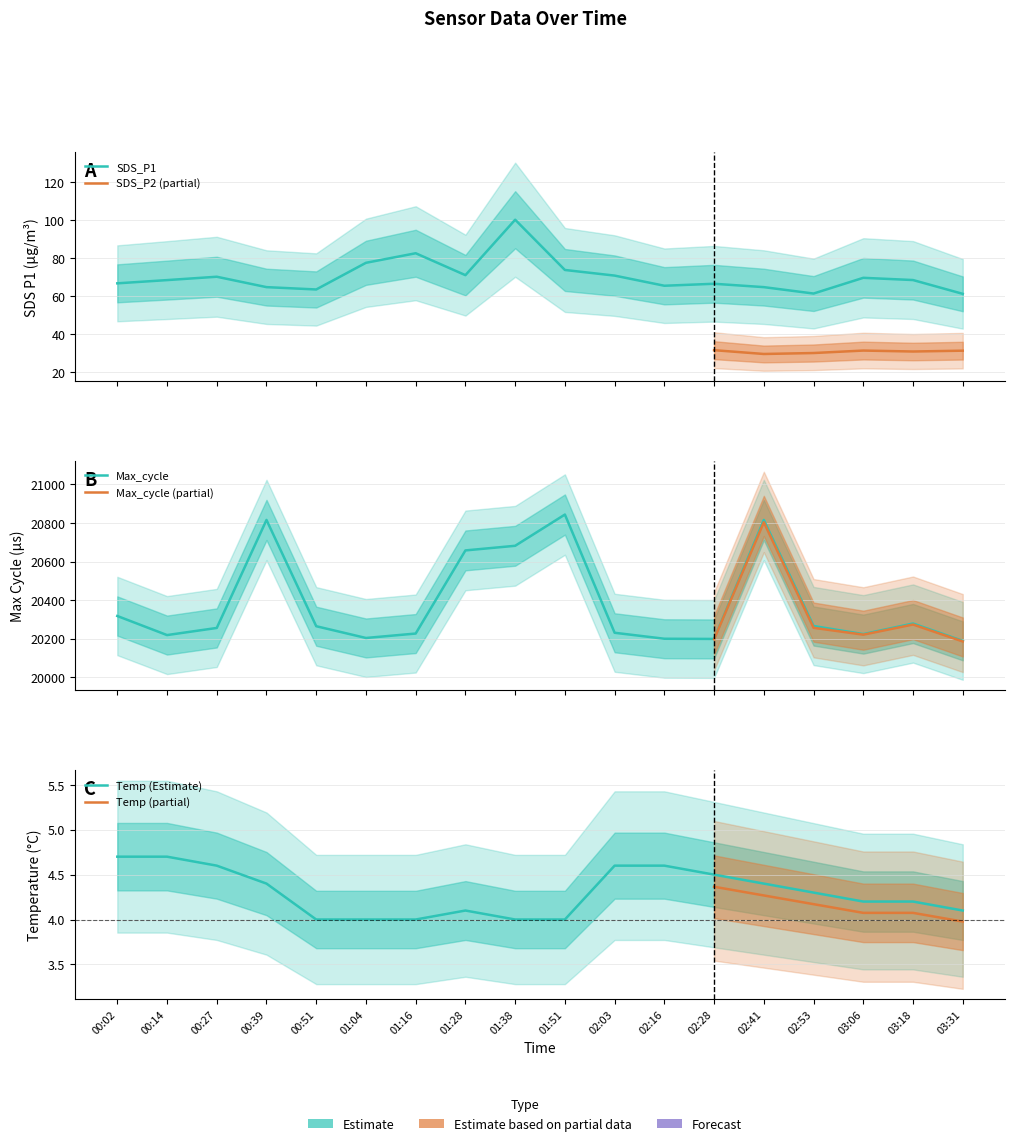

True or false: Max_cycle and SDS_P1 cross at least once.

False